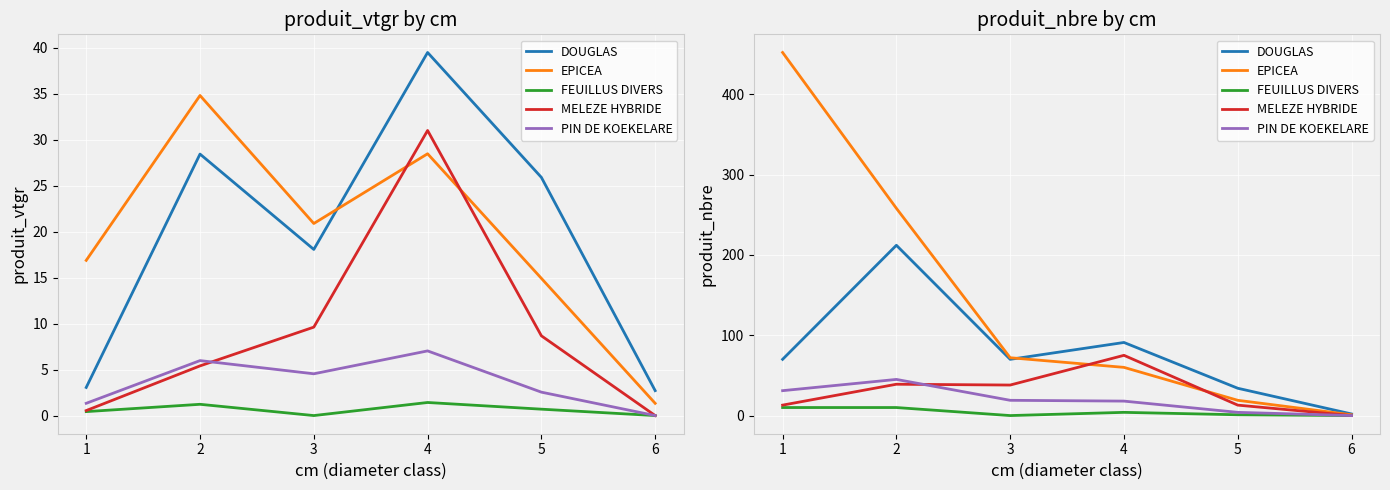

How many values in PIN DE KOEKELARE are above zero?

5